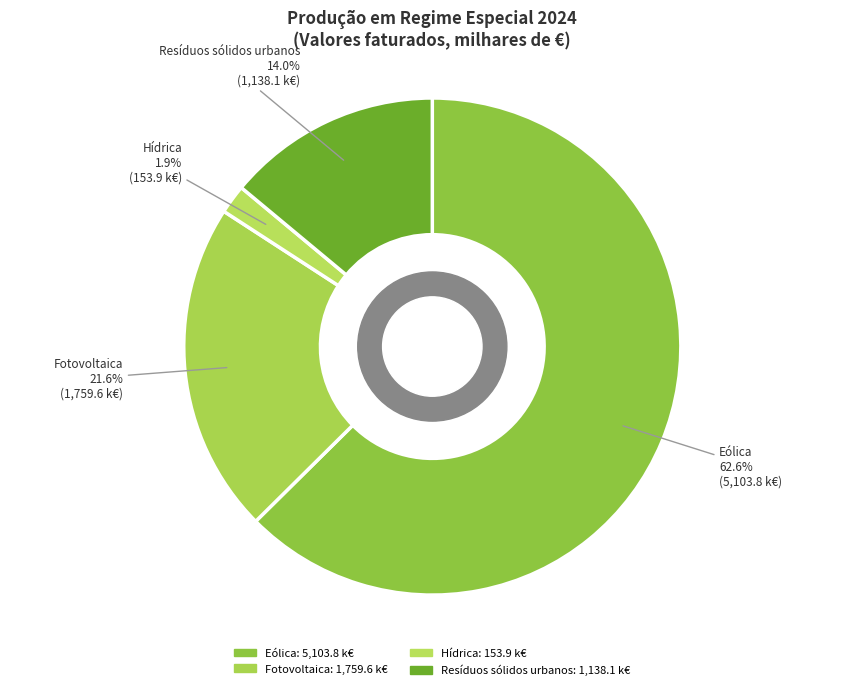

To the nearest percent, what is the difference between the Resíduos sólidos urbanos and Eólica slice percentages?

49%